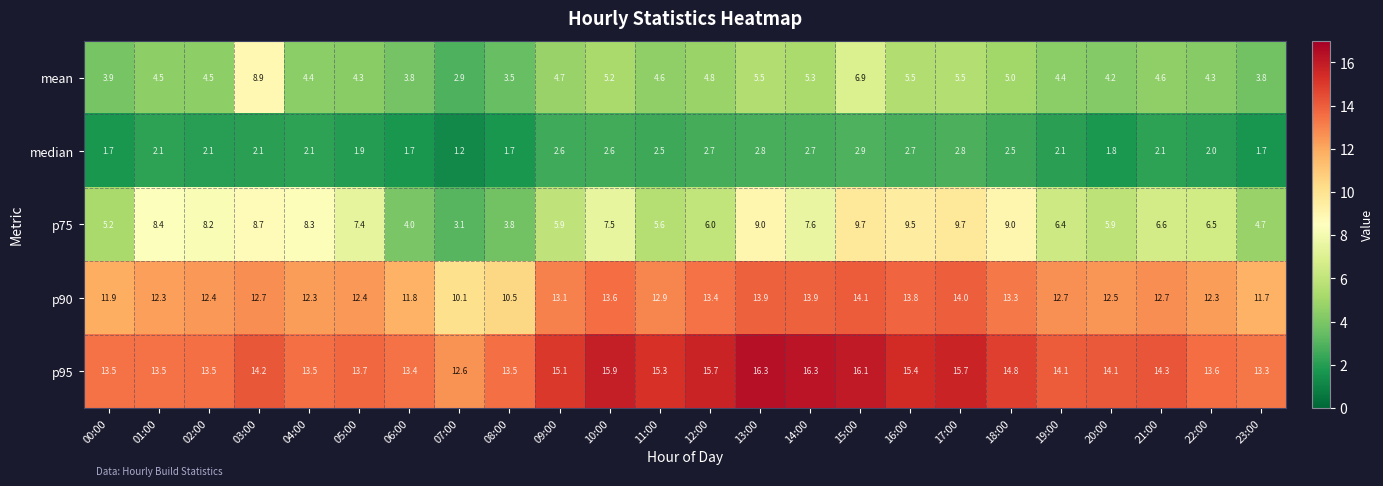

Rank the series at 01:00 from highest to lowest value.

p95, p90, p75, mean, median